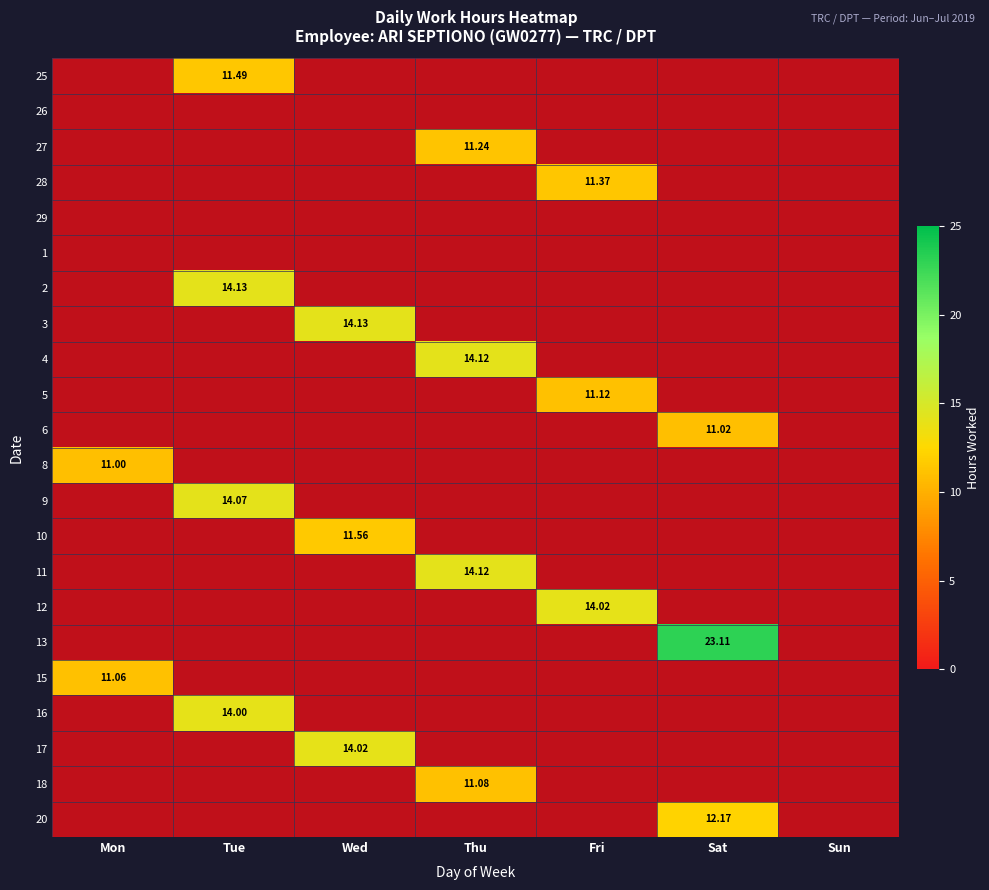

What is the difference between the highest and lowest values at Sat?

23.1